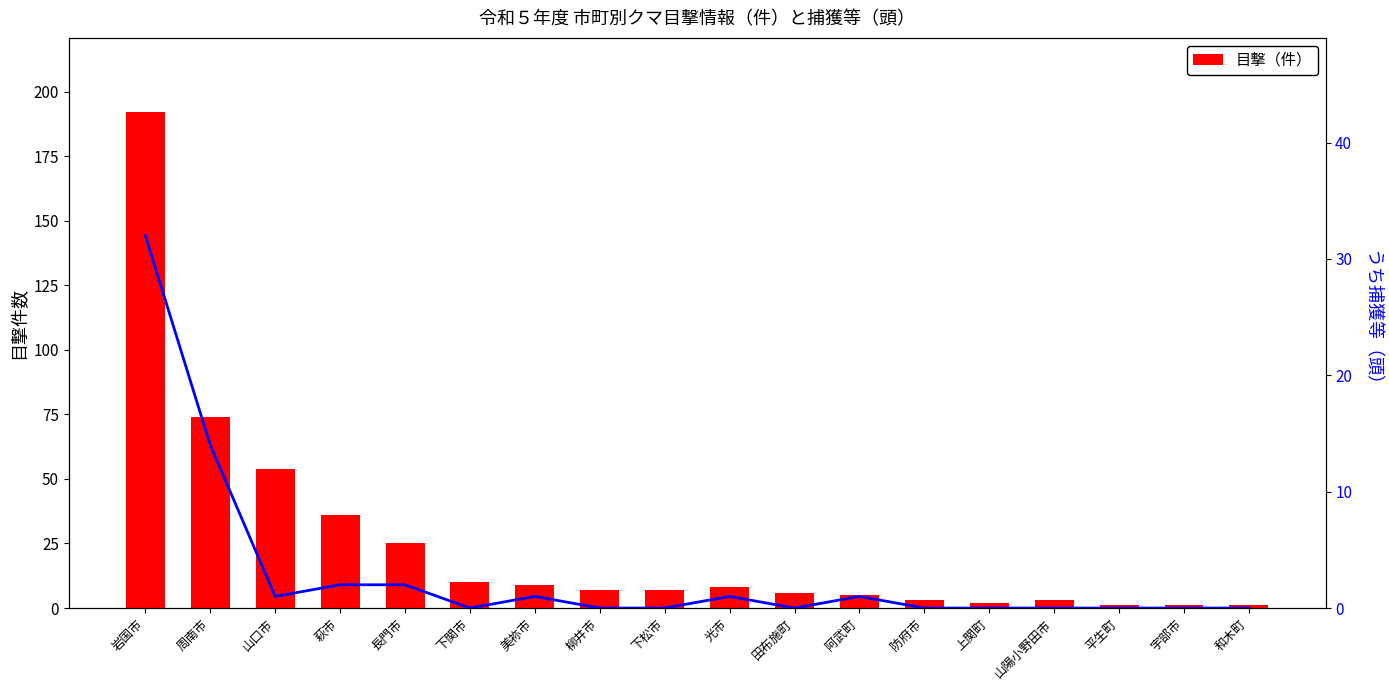

Are the bars grouped side by side (vs. stacked)?

Yes